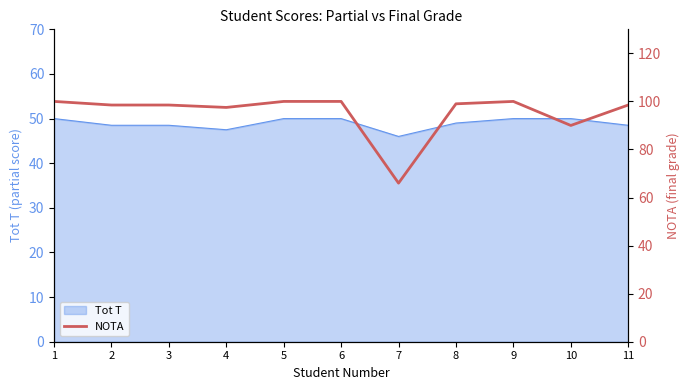

Is it true that the value at 6 is 100.0?

True